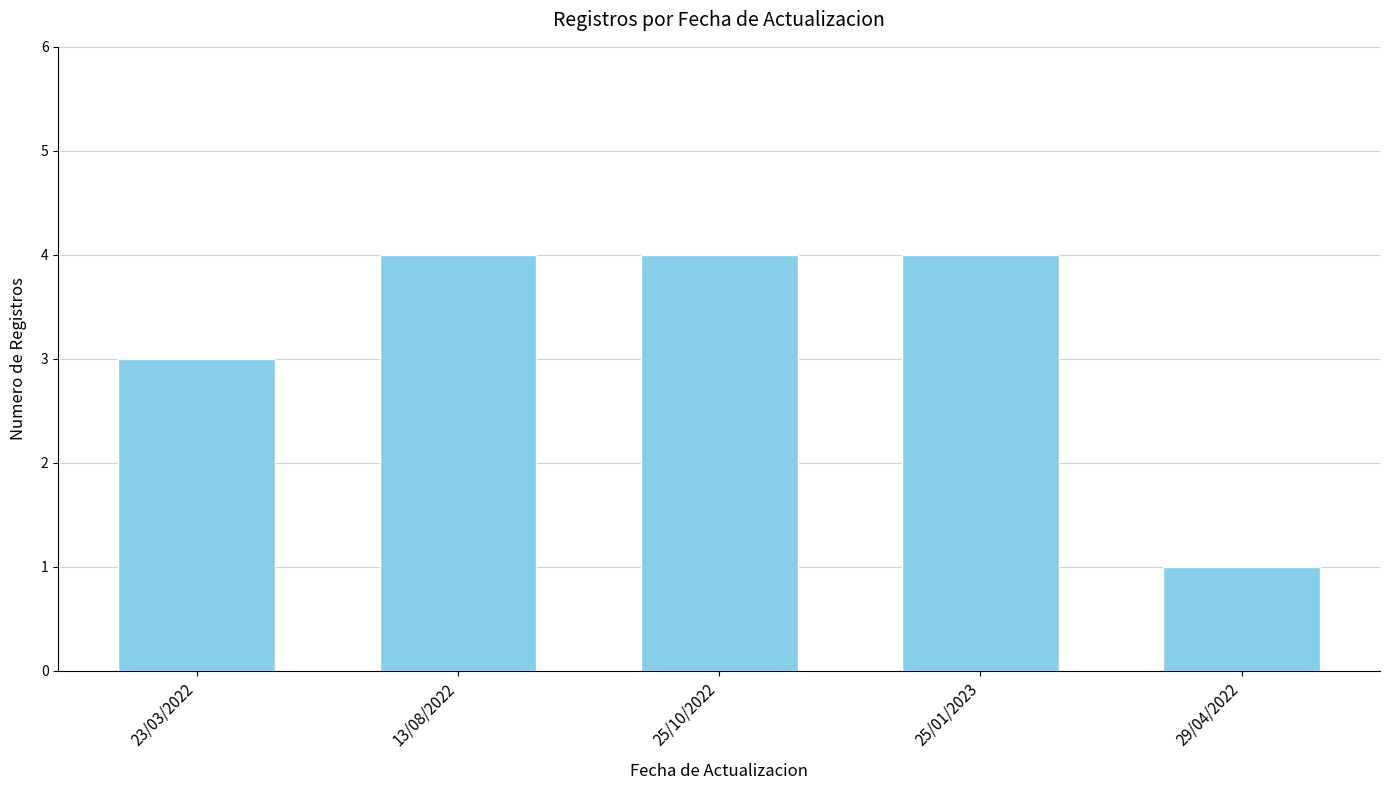

How many bars are there in total?

5